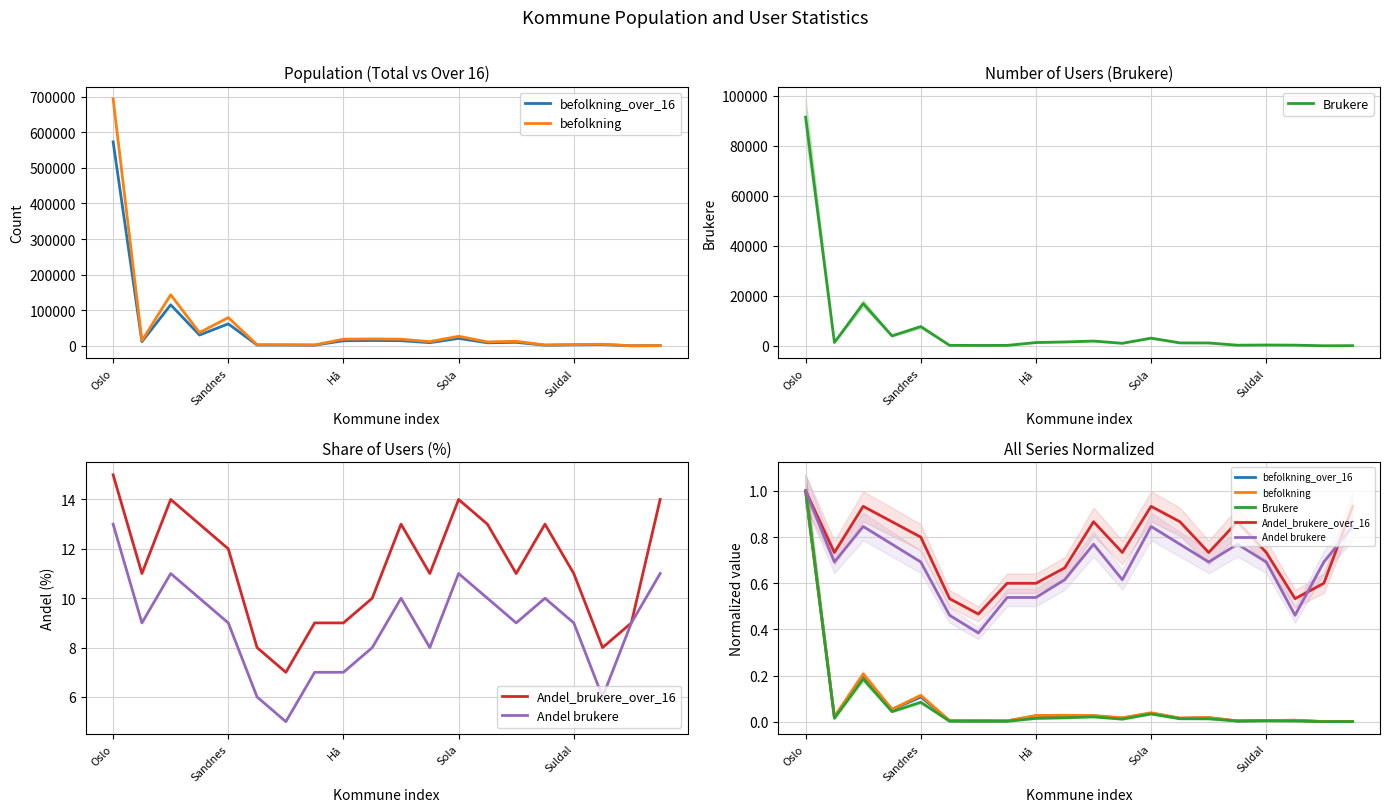

What is the label of the 7th point from the right?

13